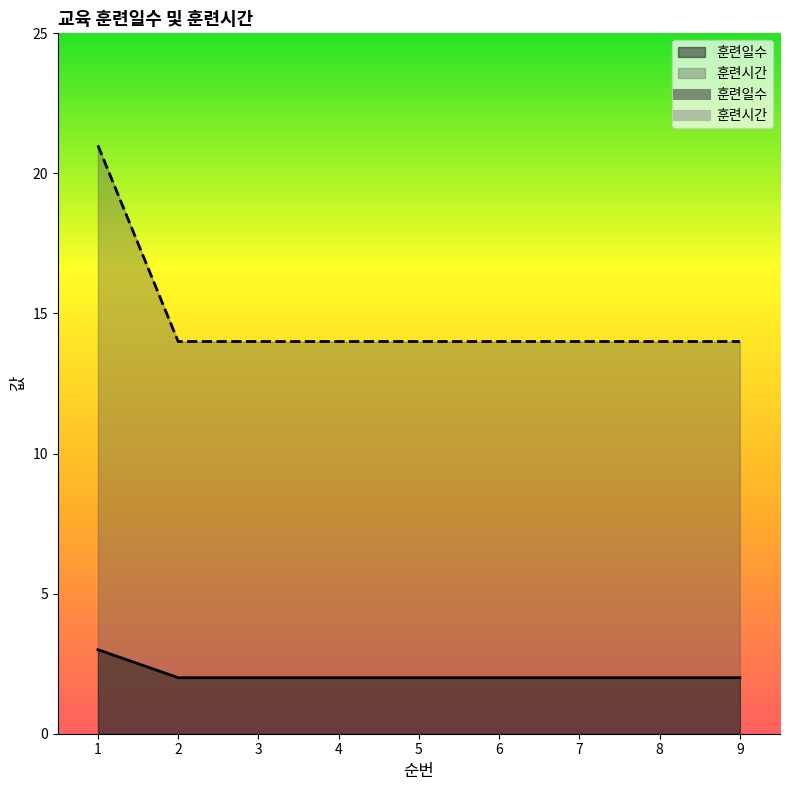

What is the difference between the maximum and second lowest values in the 훈련시간 series?

7